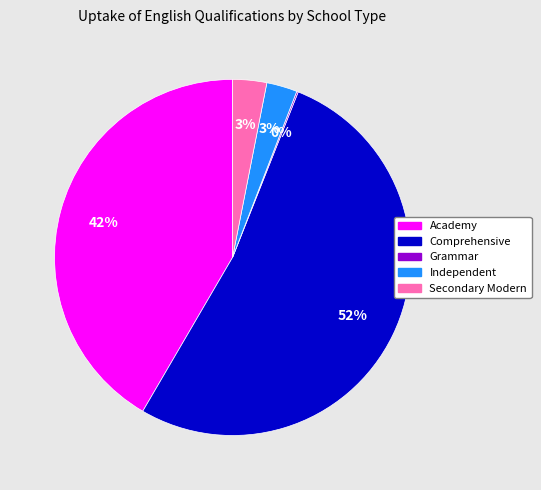

Is it true that Comprehensive is 52% of the pie?

True